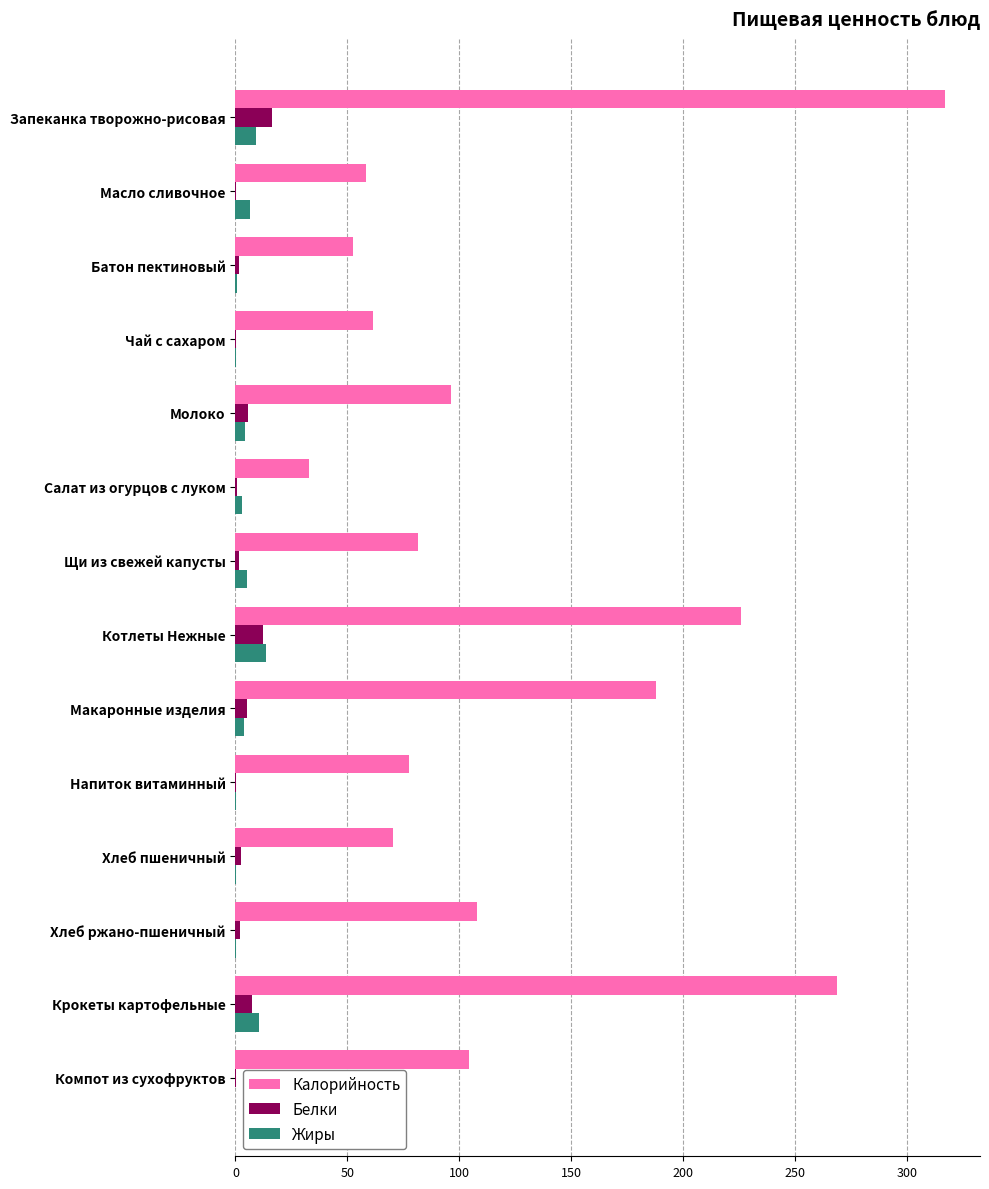

What is the approximate value of Белки at Котлеты Нежные?

12.5